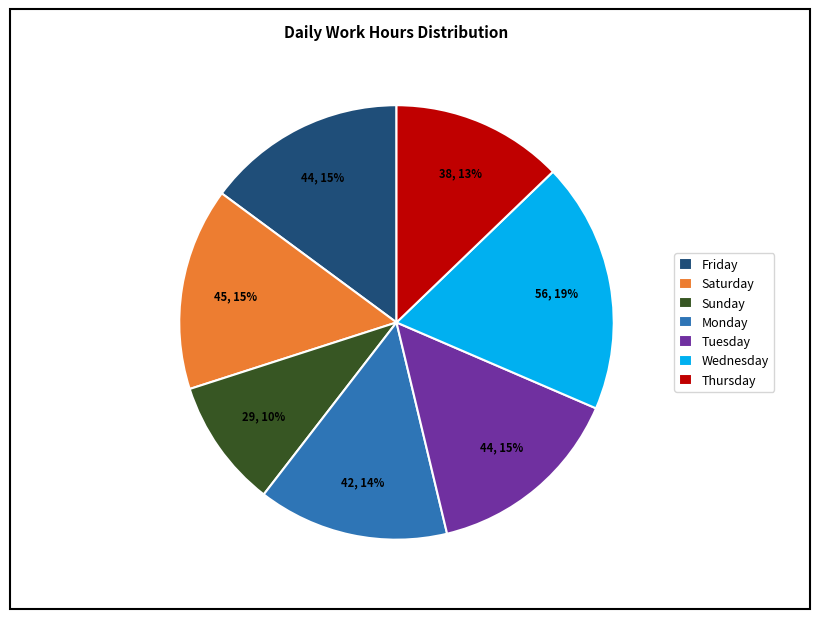

Approximately how many times larger is the value at Saturday compared to Thursday?

1.2